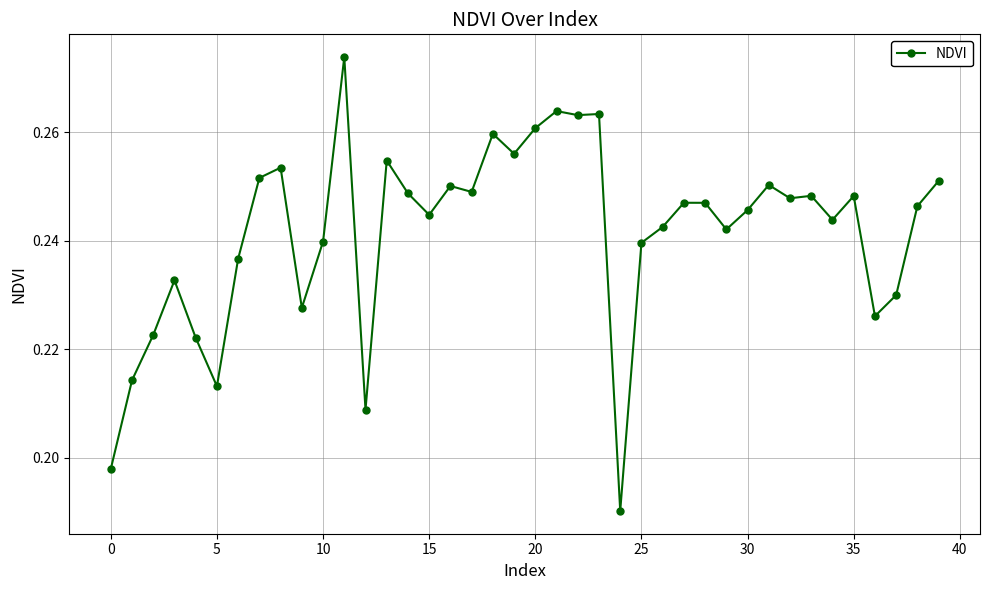

How many points are higher than both their immediate neighbors (excluding endpoints)?

12